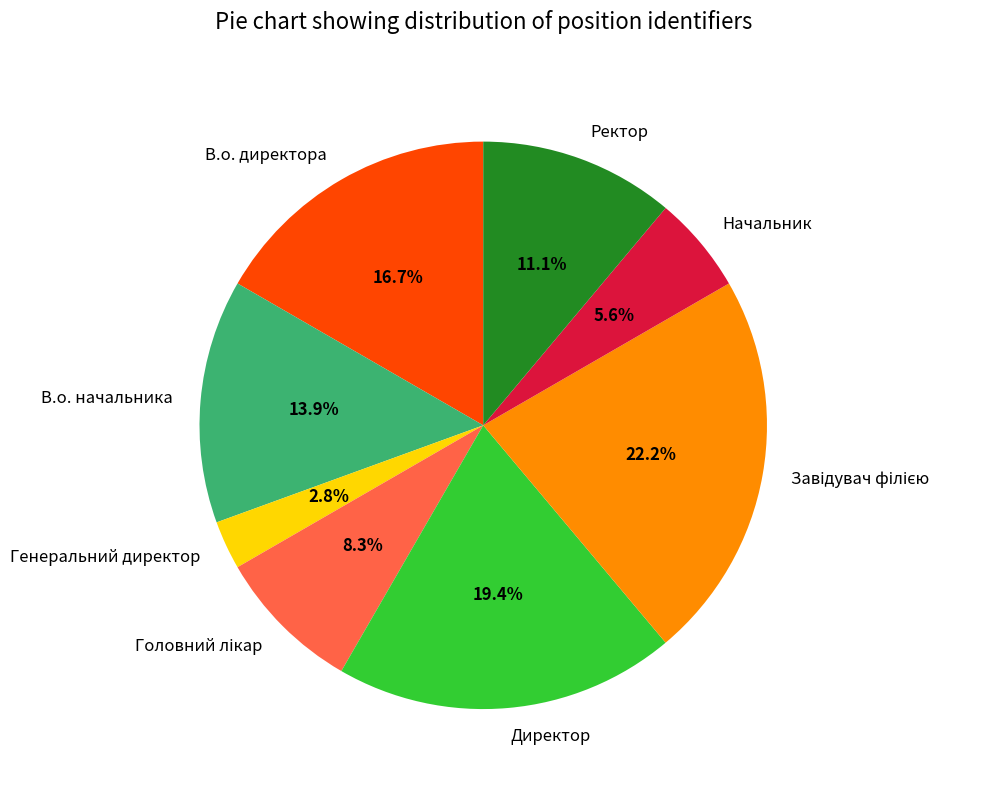

To the nearest percent, what percentage of the pie is Директор?

19%